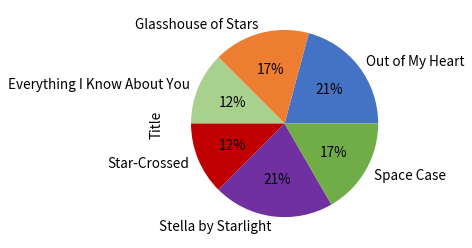

Approximately how many times larger is the value at Stella by Starlight compared to Out of My Heart?

1.0